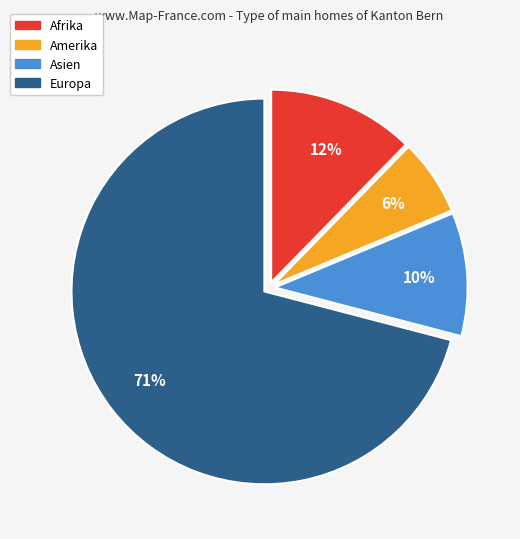

To the nearest percent, what is the average slice percentage?

25%